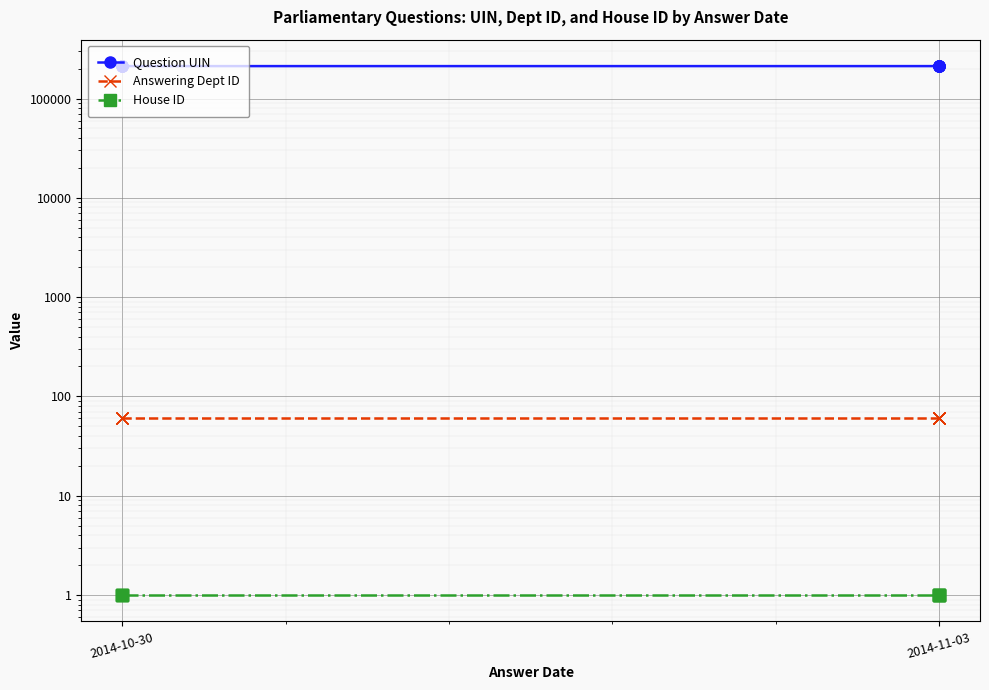

What is the average value of the Answering Dept ID series?

60